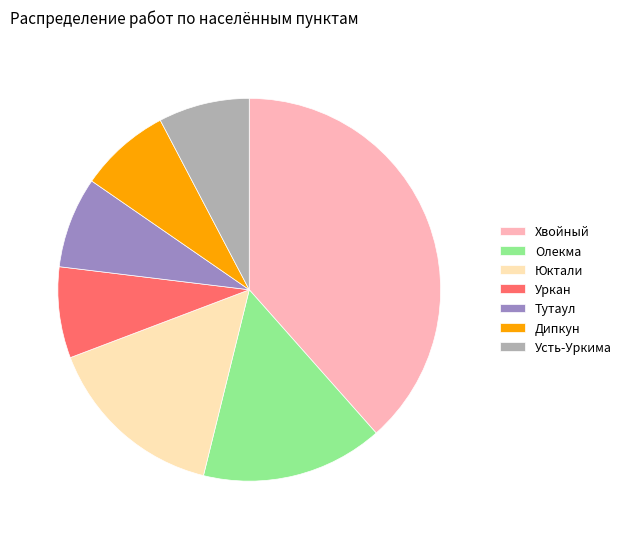

How many slices are in this pie chart?

7